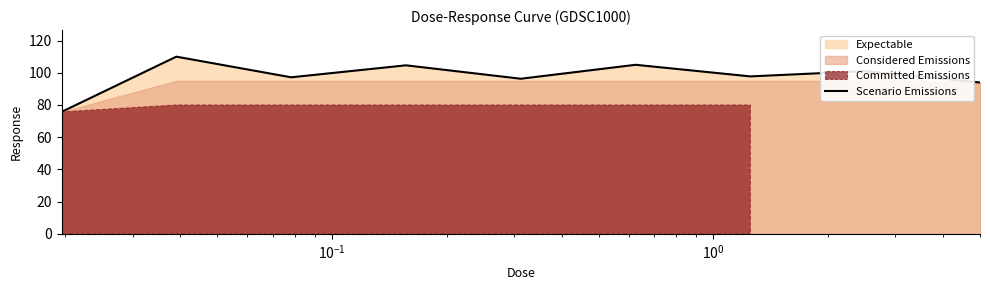

What is the maximum value shown in the chart?

110.0